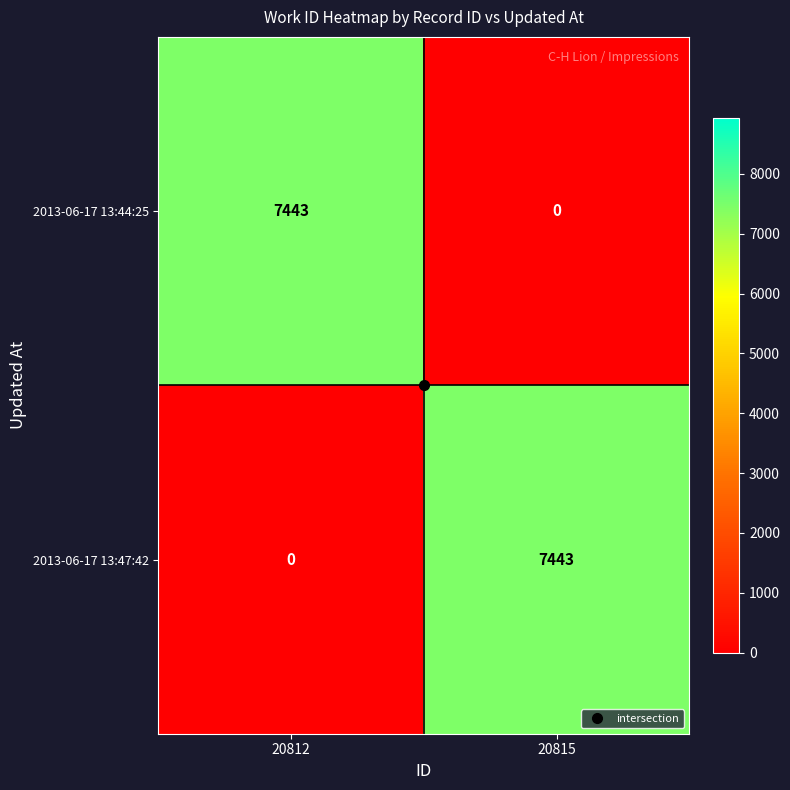

What is the sum of all 2013-06-17 13:47:42 values?

7443